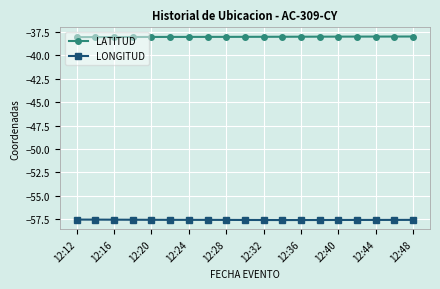

What is the sum of all LONGITUD values?

-1094.0